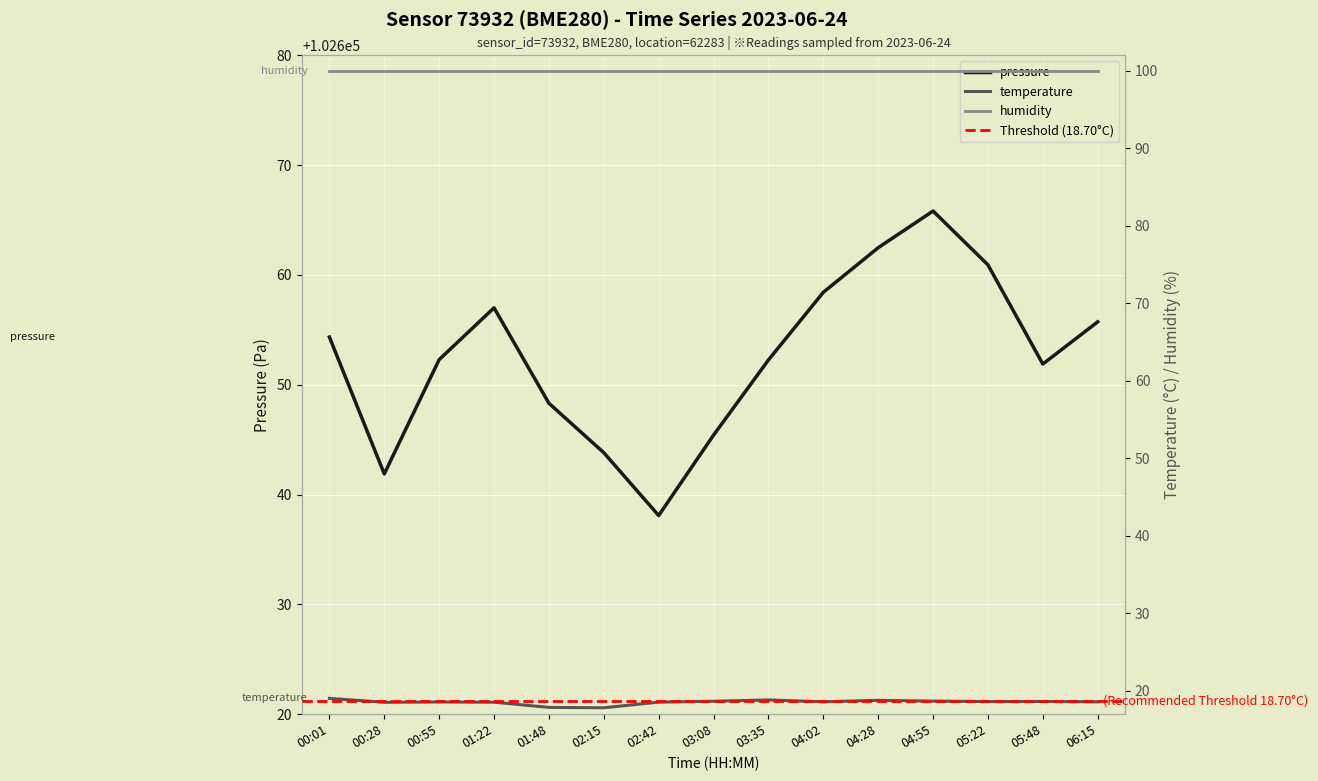

How many categories are shown in the chart?

15